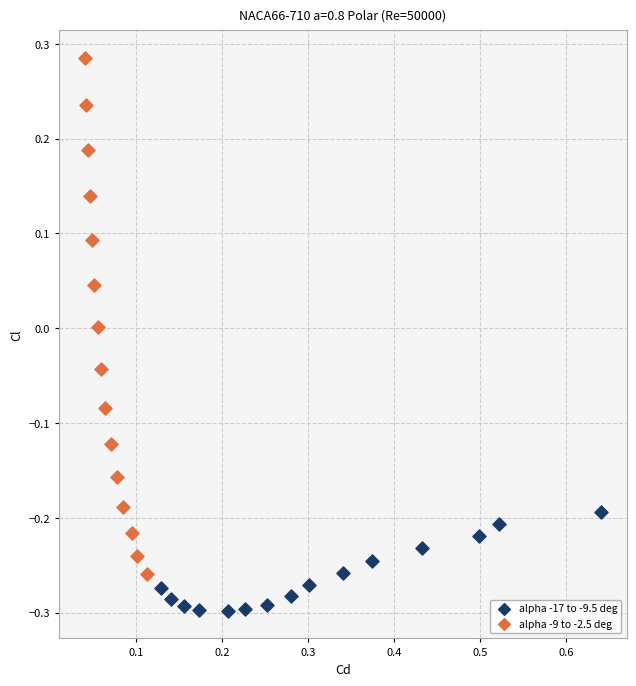

Which series contains the highest Y value?

alpha -9 to -2.5 deg